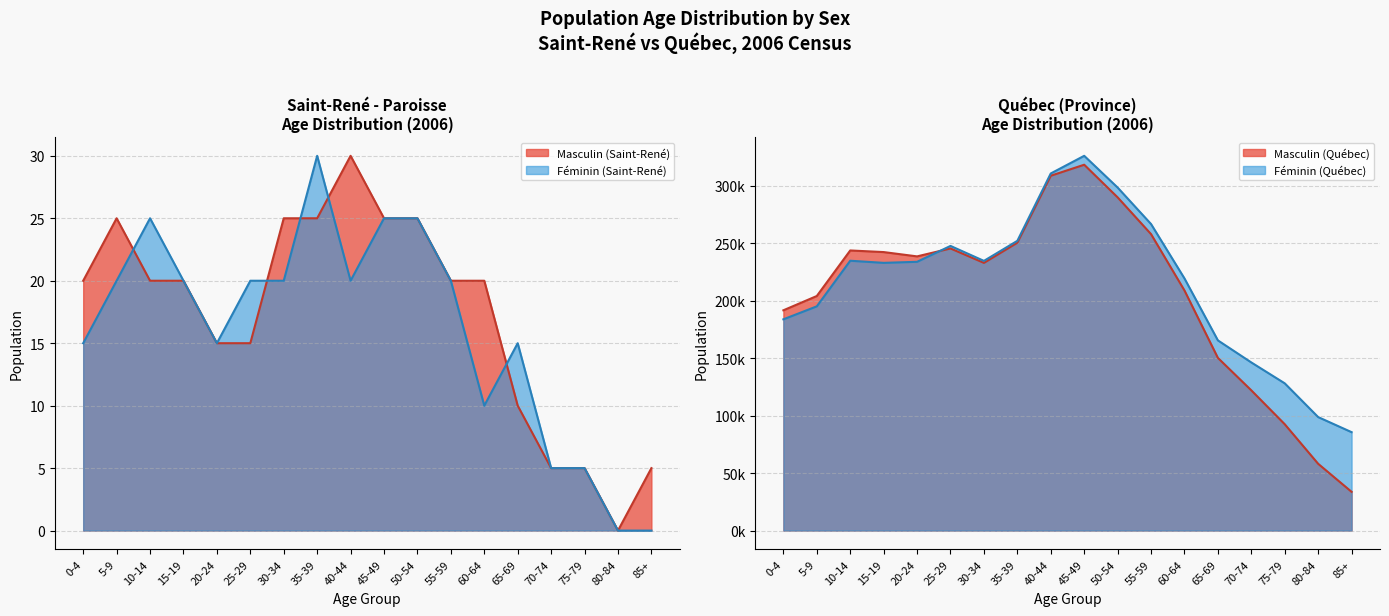

True or false: Masculin (Québec) and Féminin (Saint-René) intersect in this chart.

False